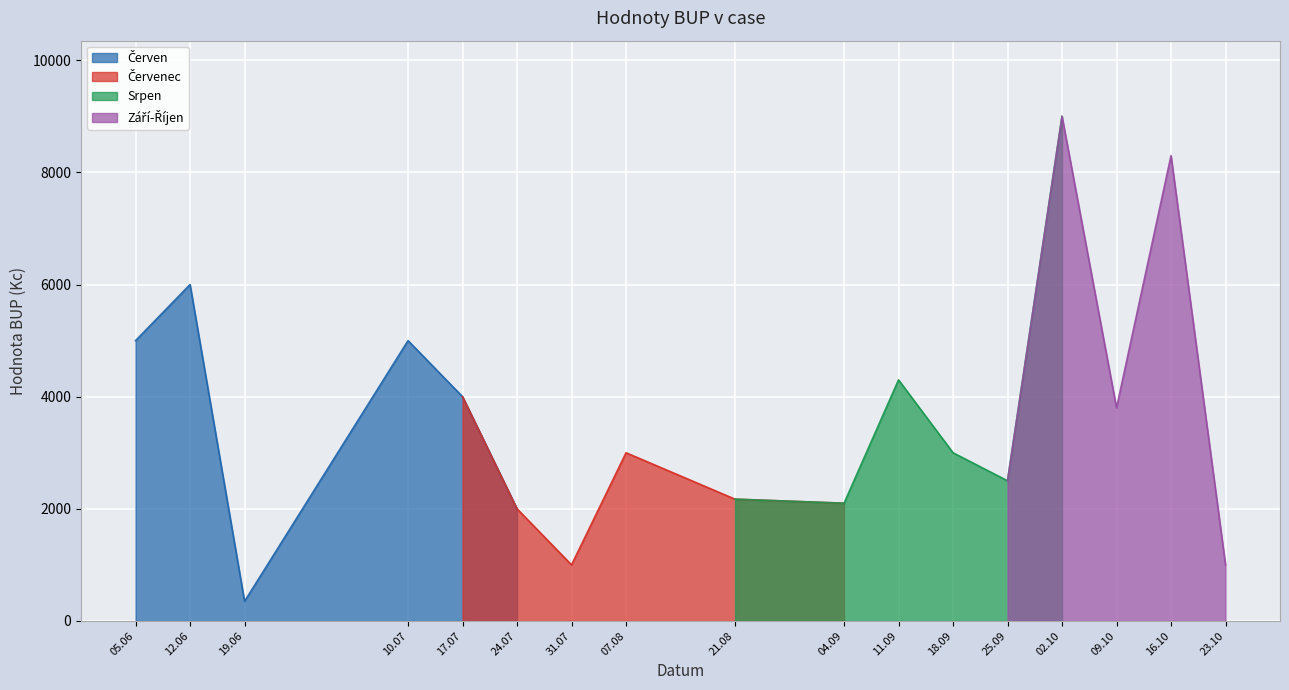

Is it true that the value at 2017-09-24 is 1753?

False